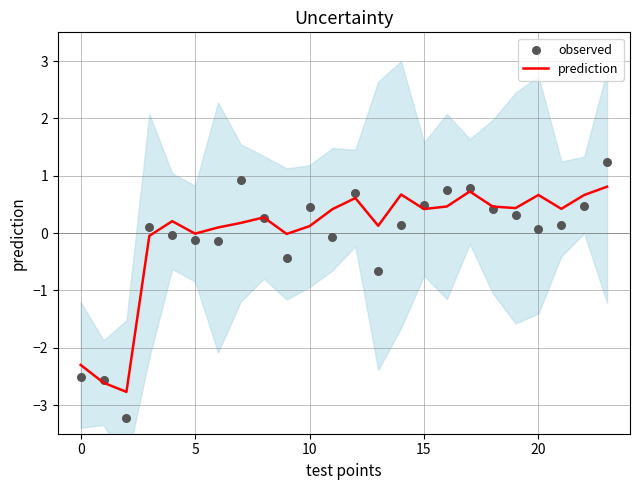

What are all the series names shown in the legend?

prediction, observed